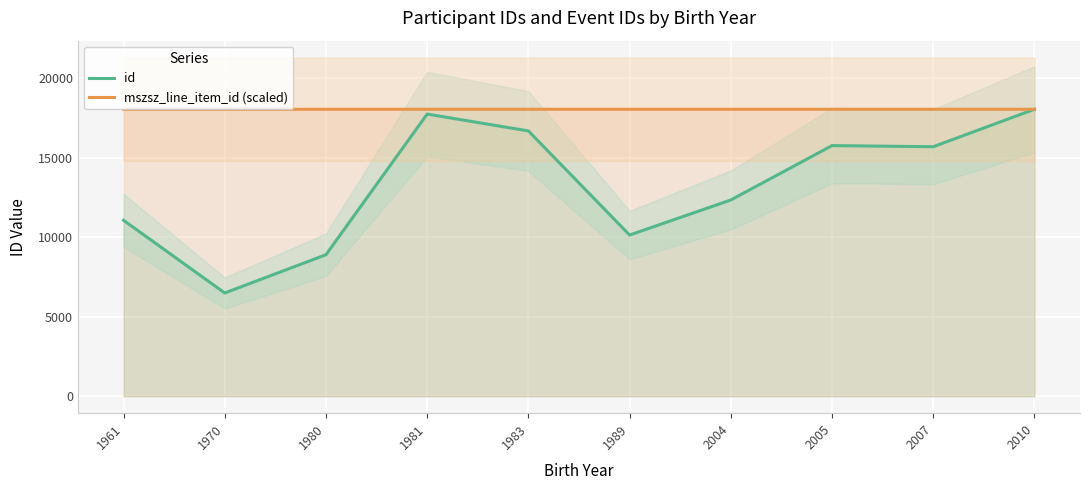

True or false: id and mszsz_line_item_id (scaled) intersect in this chart.

False